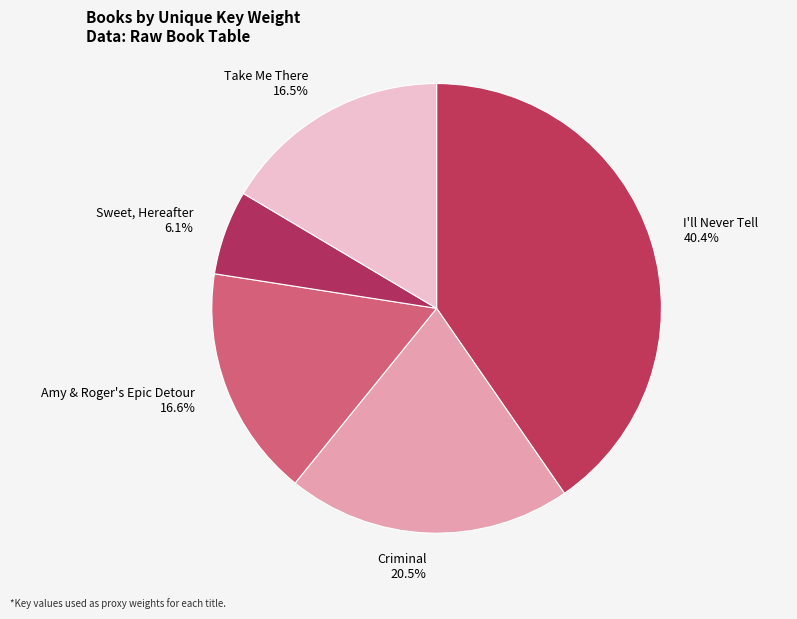

To the nearest percent, what is the difference between the largest and smallest slice percentages?

34%